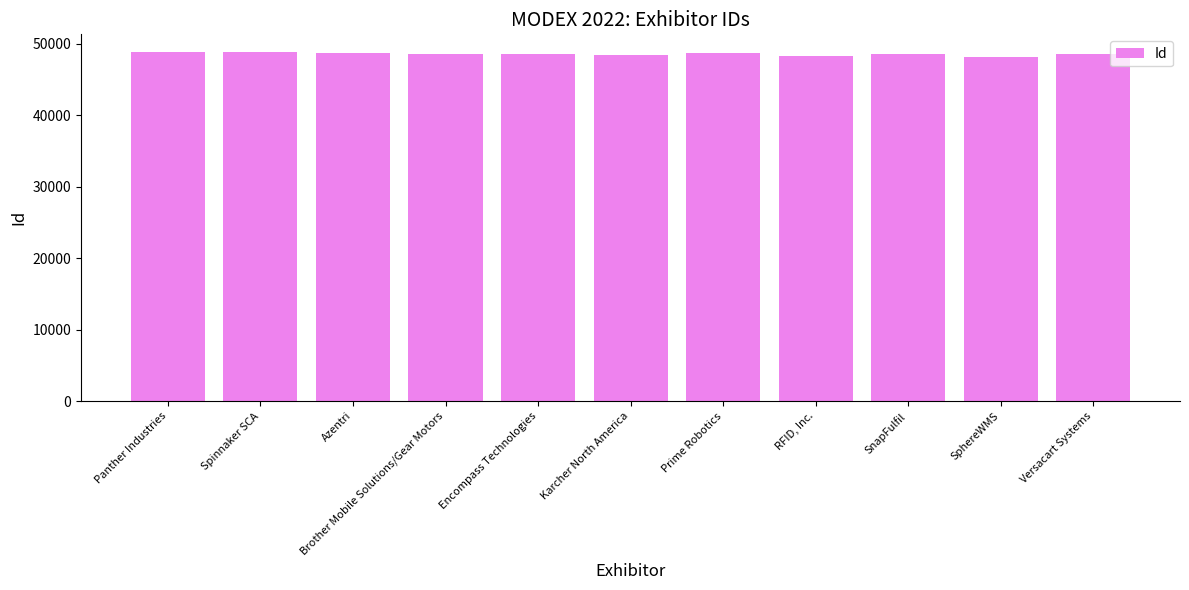

What is the minimum value shown in the chart?

48216